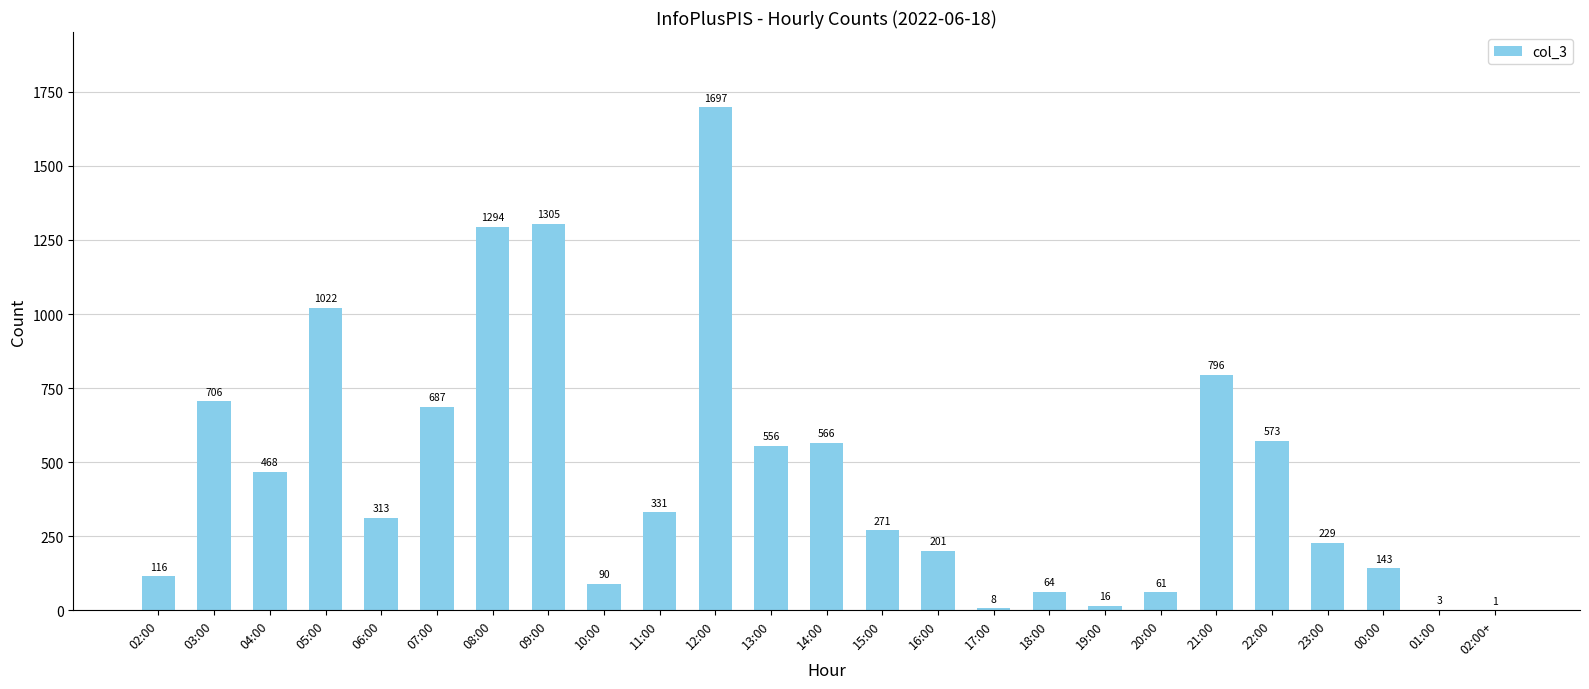

Reading left to right, what are all the values shown in this chart?

116	706	468	1022	313	687	1294	1305	90	331	1697	556	566	271	201	8	64	16	61	796	573	229	143	3	1